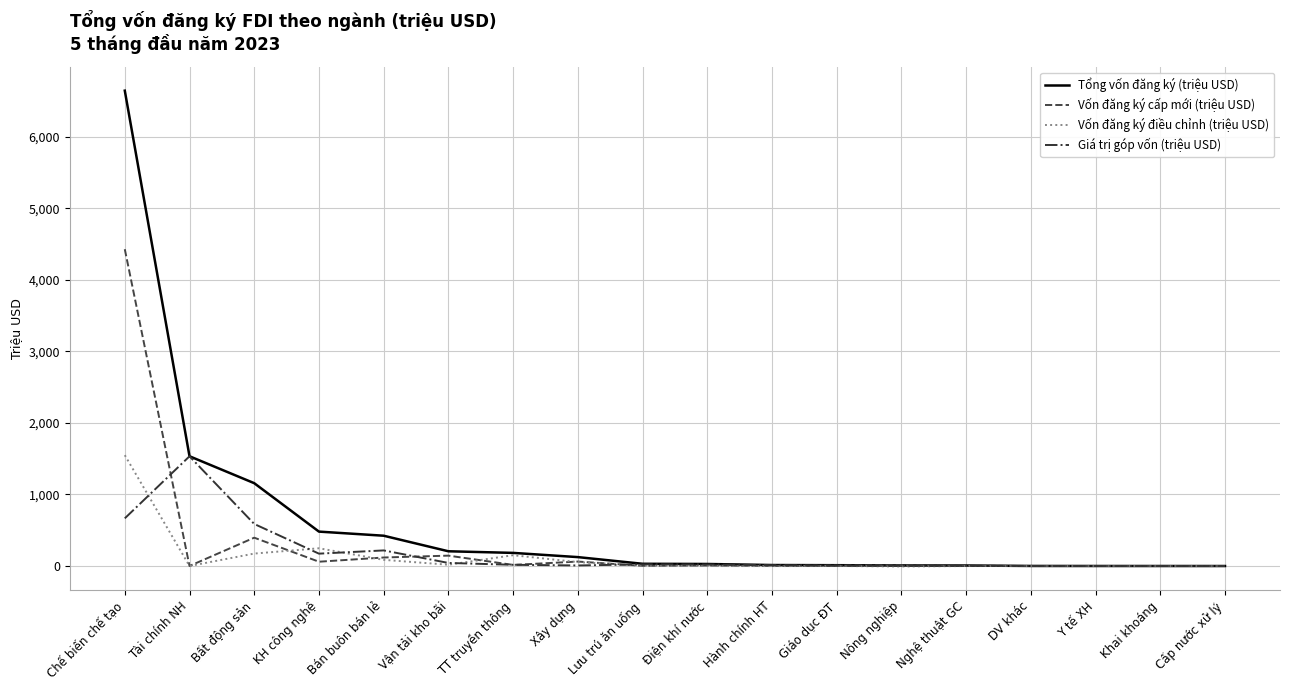

True or false: Vốn đăng ký cấp mới (triệu USD) has a value of -1378.3 at Cấp nước xử lý.

False